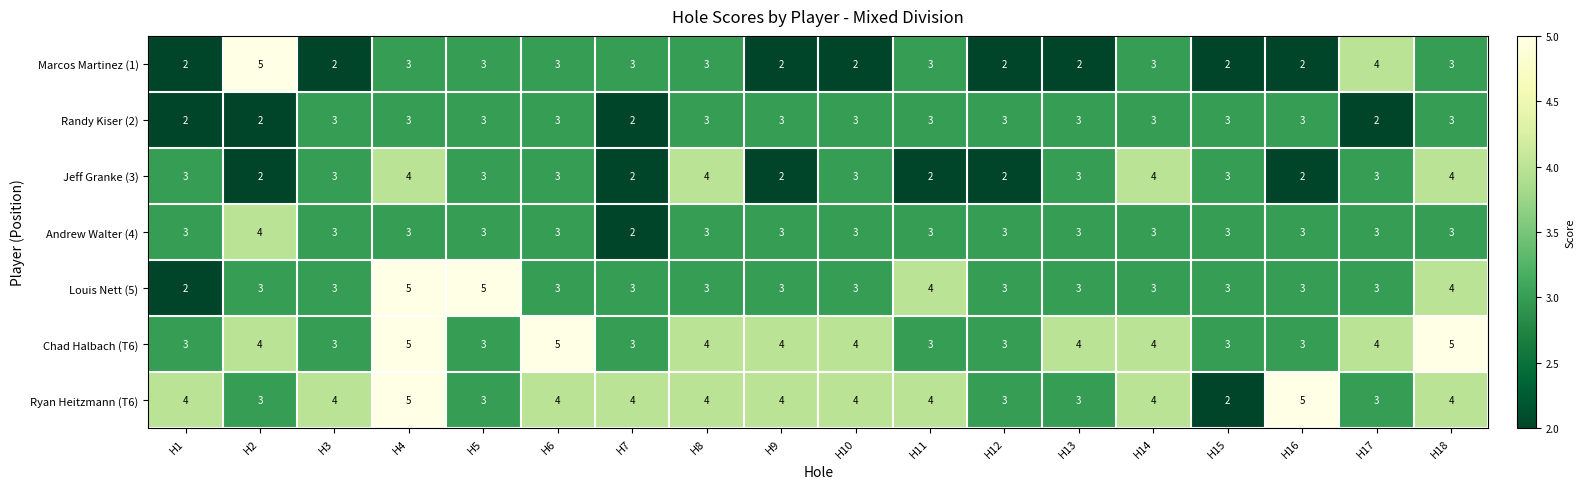

At which category is the sum across all series the highest?

H4